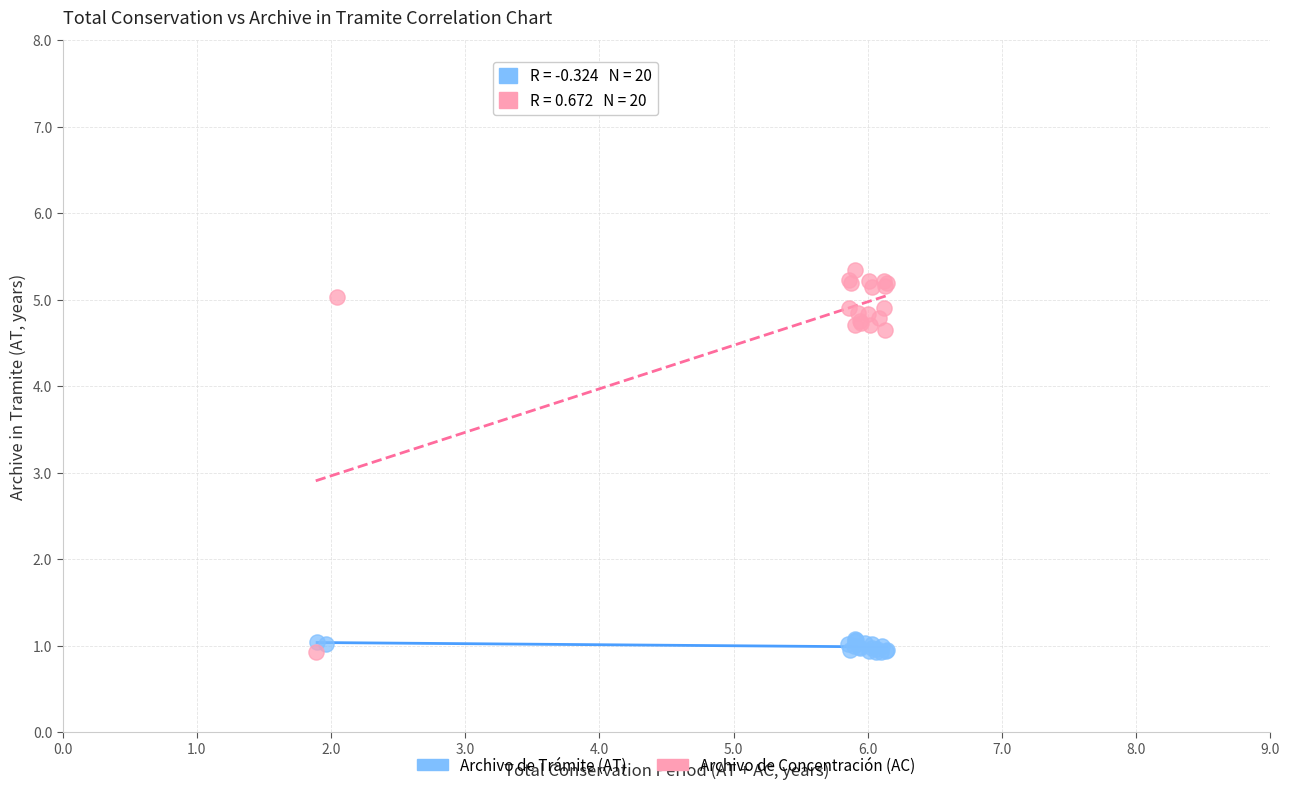

Which series has the largest Y range (max minus min)?

Archivo de Concentración (AC)